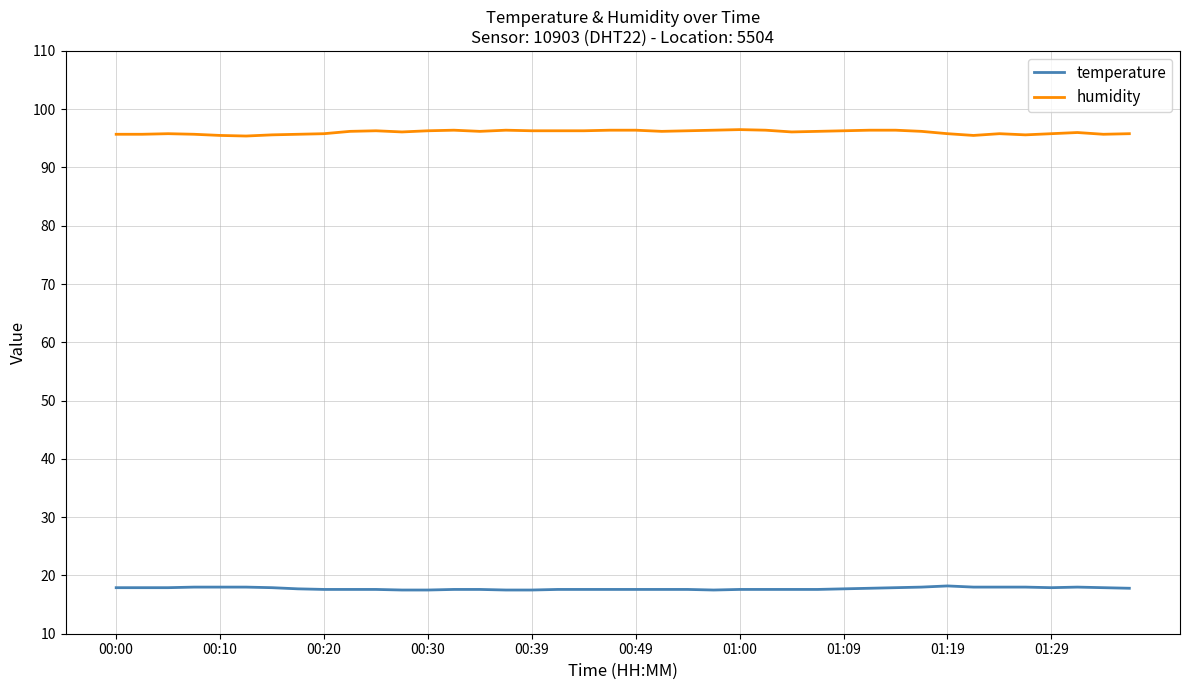

What is the highest value of the humidity series?

96.5